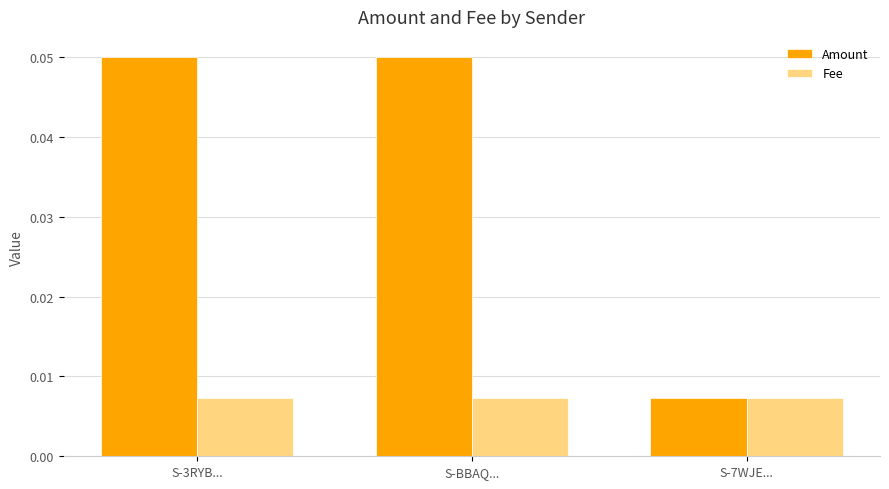

Is it true that Amount equals 0.0 at S-BBAQ...?

False